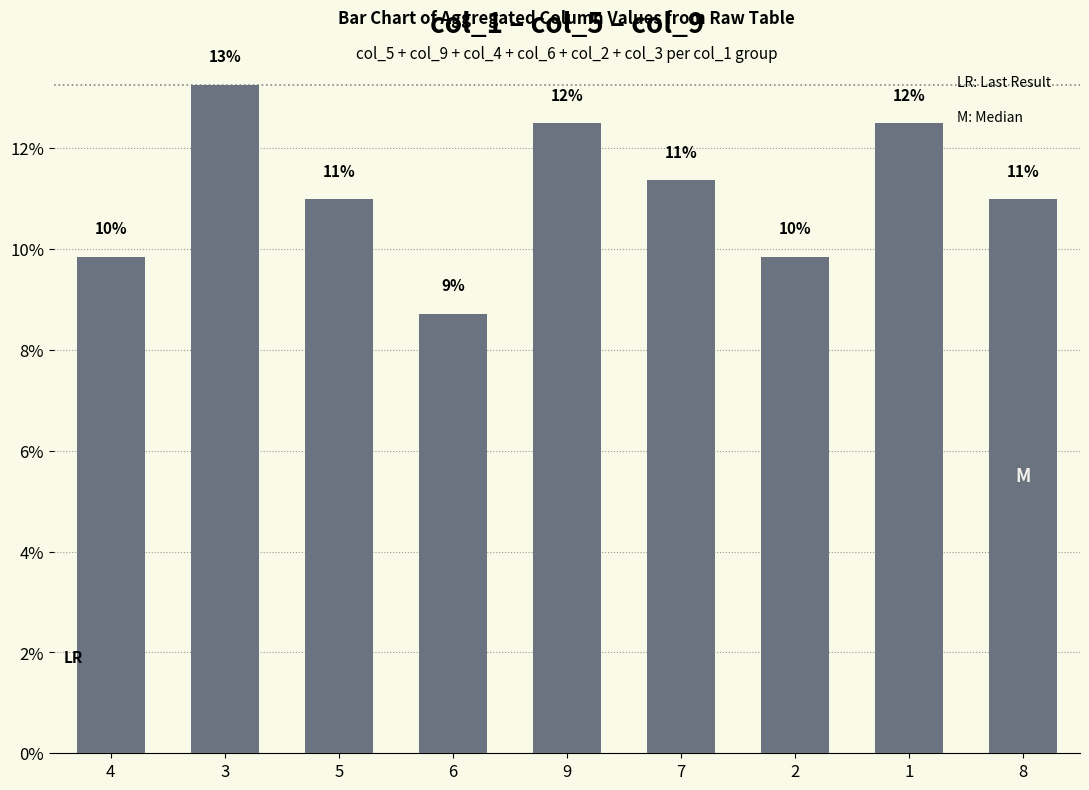

List the labels in order of value, smallest first.

6, 4, 2, 5, 8, 7, 9, 1, 3